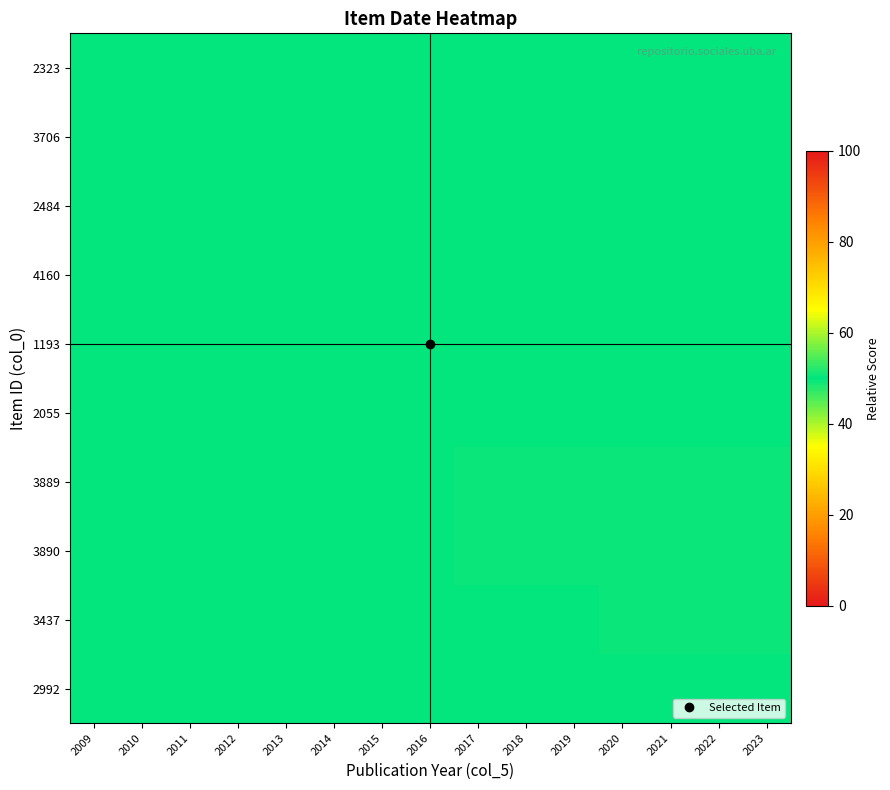

What is the greatest value displayed?

50.7